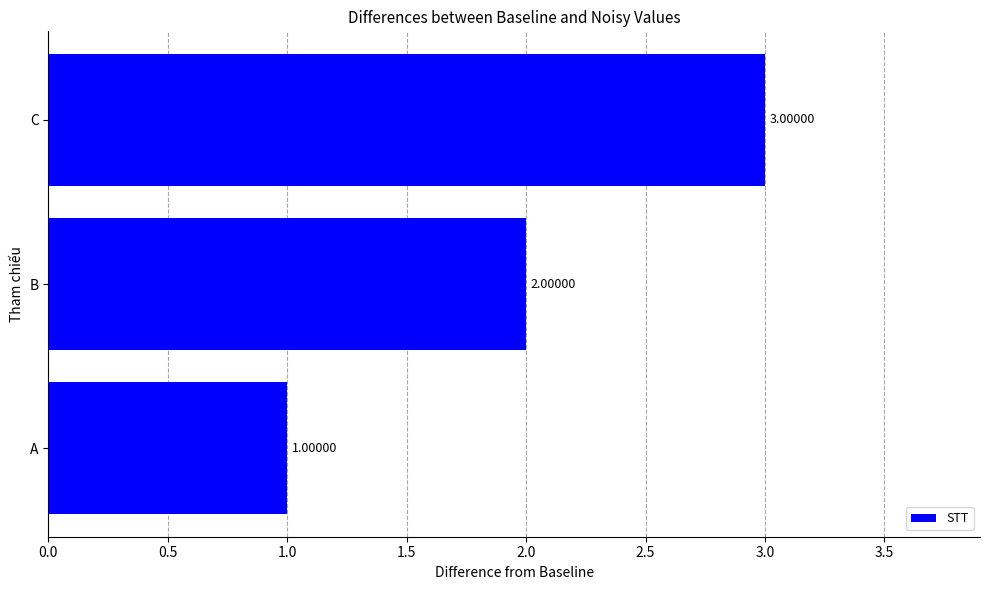

What is the difference between the maximum and second lowest values?

1